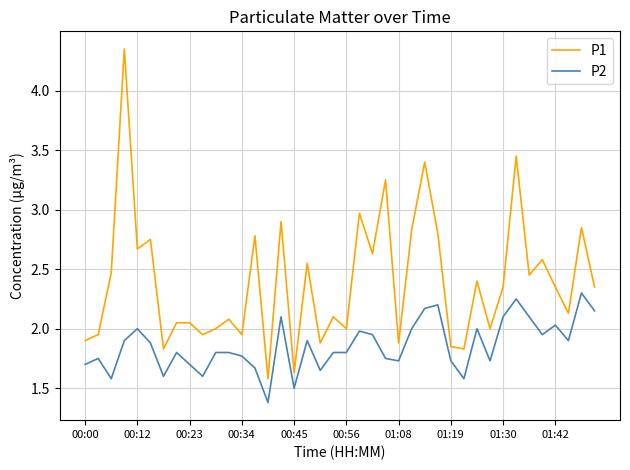

True or false: P1 and P2 cross at least once.

False